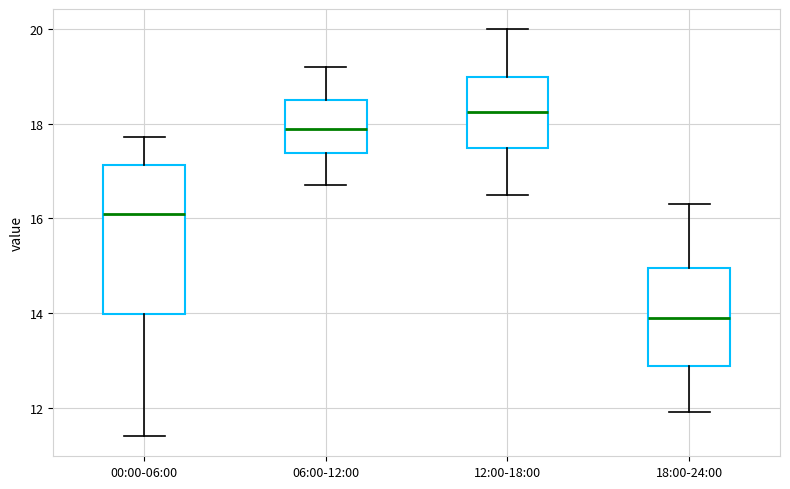

Where is the lower edge of the box for 12:00-18:00 on the y-axis? The values are not printed on the chart, so give them approximately, as read against the axis.

17.6